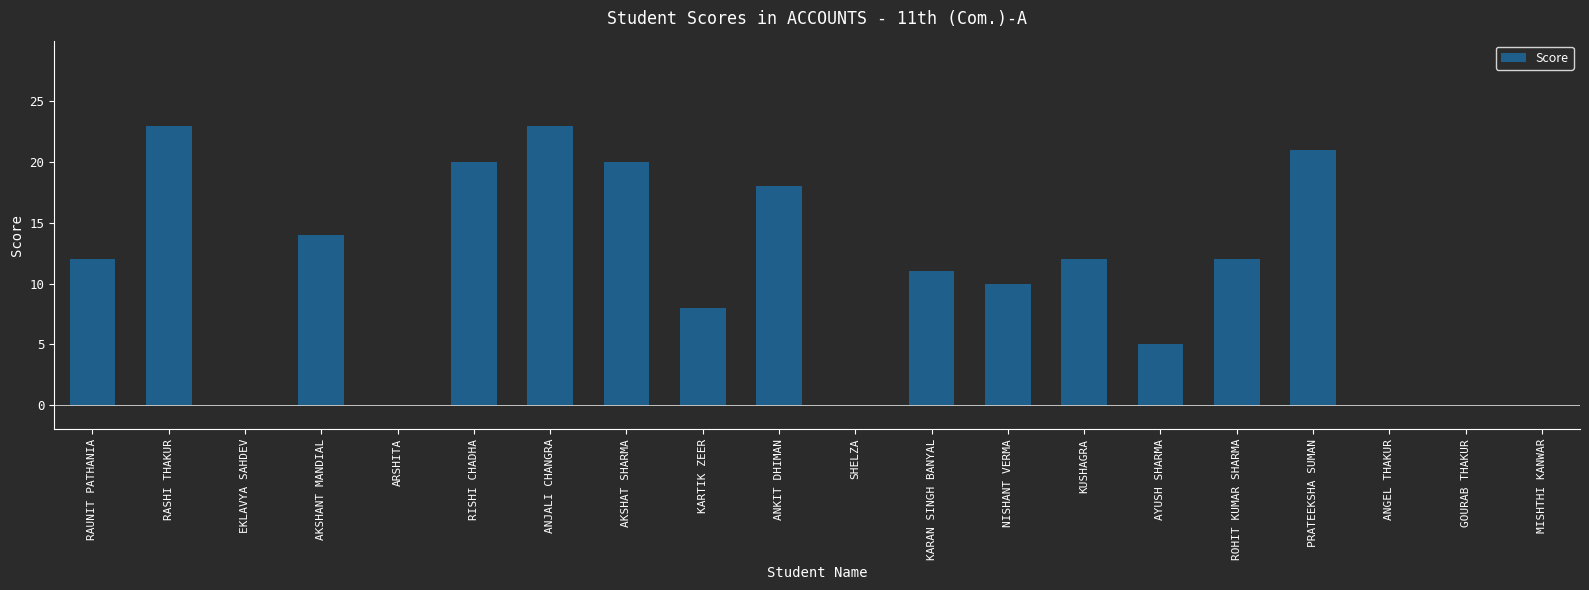

Reading left to right, what are all the values shown in this chart?

12	23	0	14	0	20	23	20	8	18	0	11	10	12	5	12	21	0	0	0